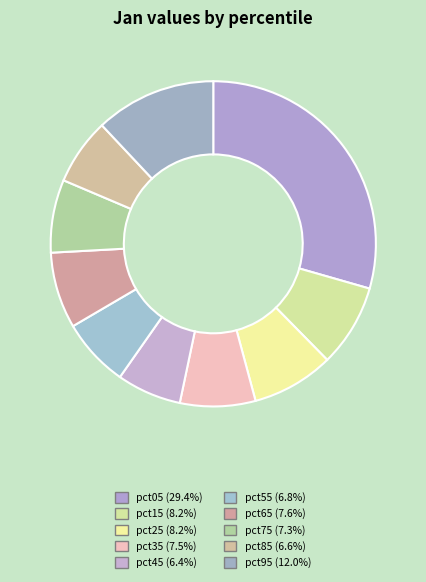

Is pct55 the majority of the pie?

No